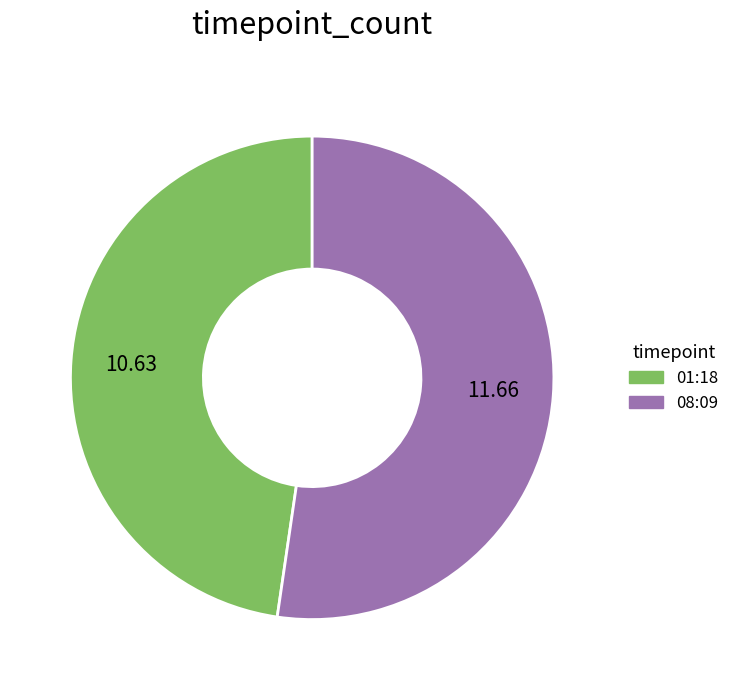

Does any single category account for the majority?

Yes